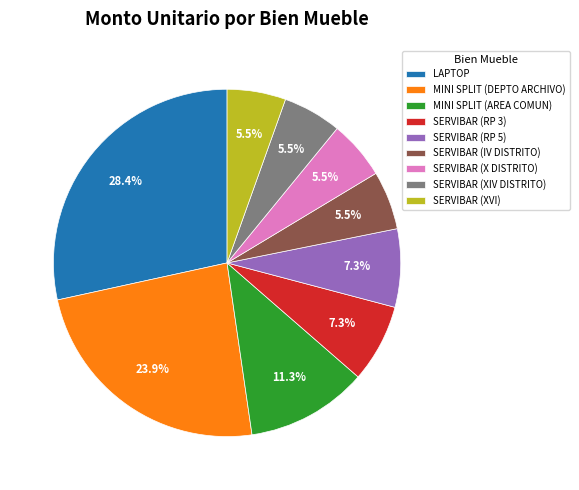

What portion of the pie excludes SERVIBAR (RP 5)?

92.7%